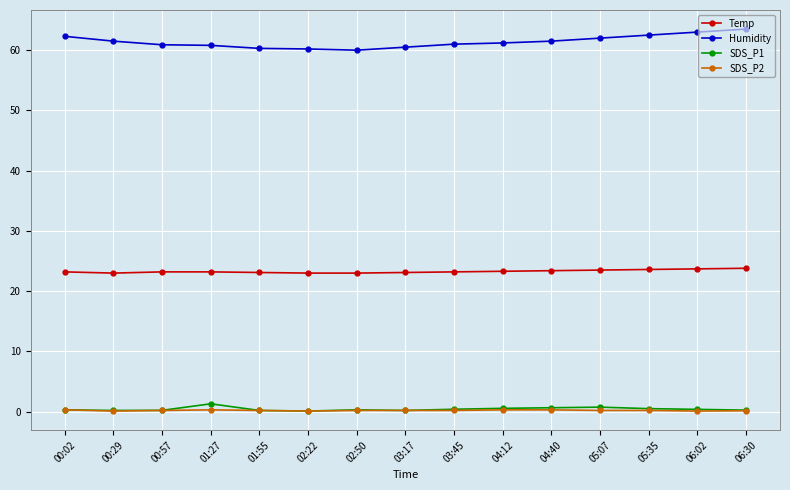

True or false: Temp and Humidity cross at least once.

False